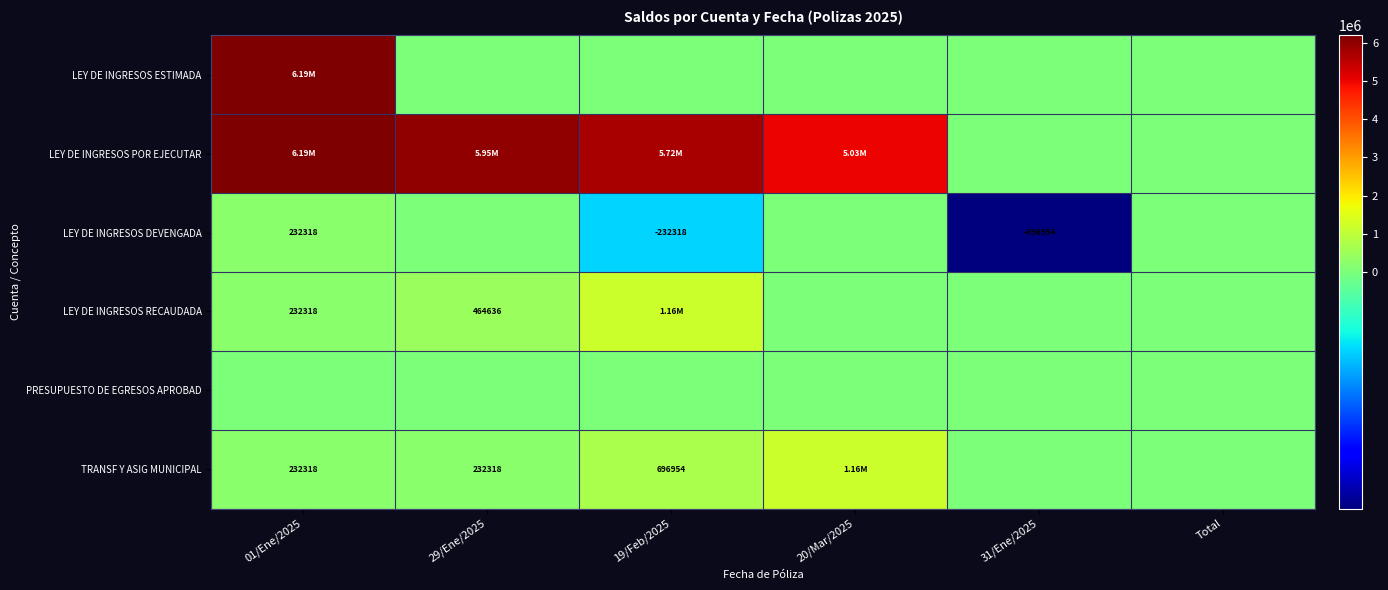

Rank the series at 01/Ene/2025 from highest to lowest value.

LEY DE INGRESOS ESTIMADA, LEY DE INGRESOS POR EJECUTAR, LEY DE INGRESOS DEVENGADA, LEY DE INGRESOS RECAUDADA, TRANSF Y ASIG MUNICIPAL, PRESUPUESTO DE EGRESOS APROBAD